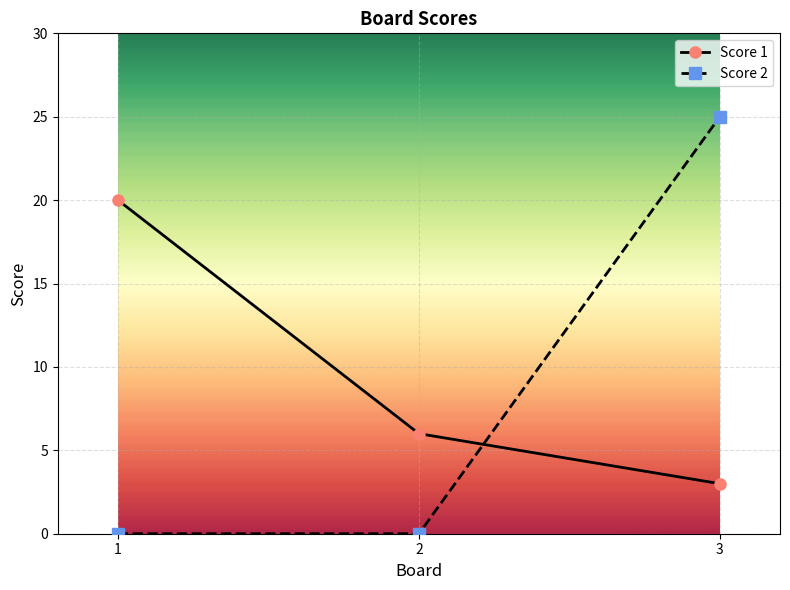

What is the difference between the maximum and minimum values in the Score 1 series?

17